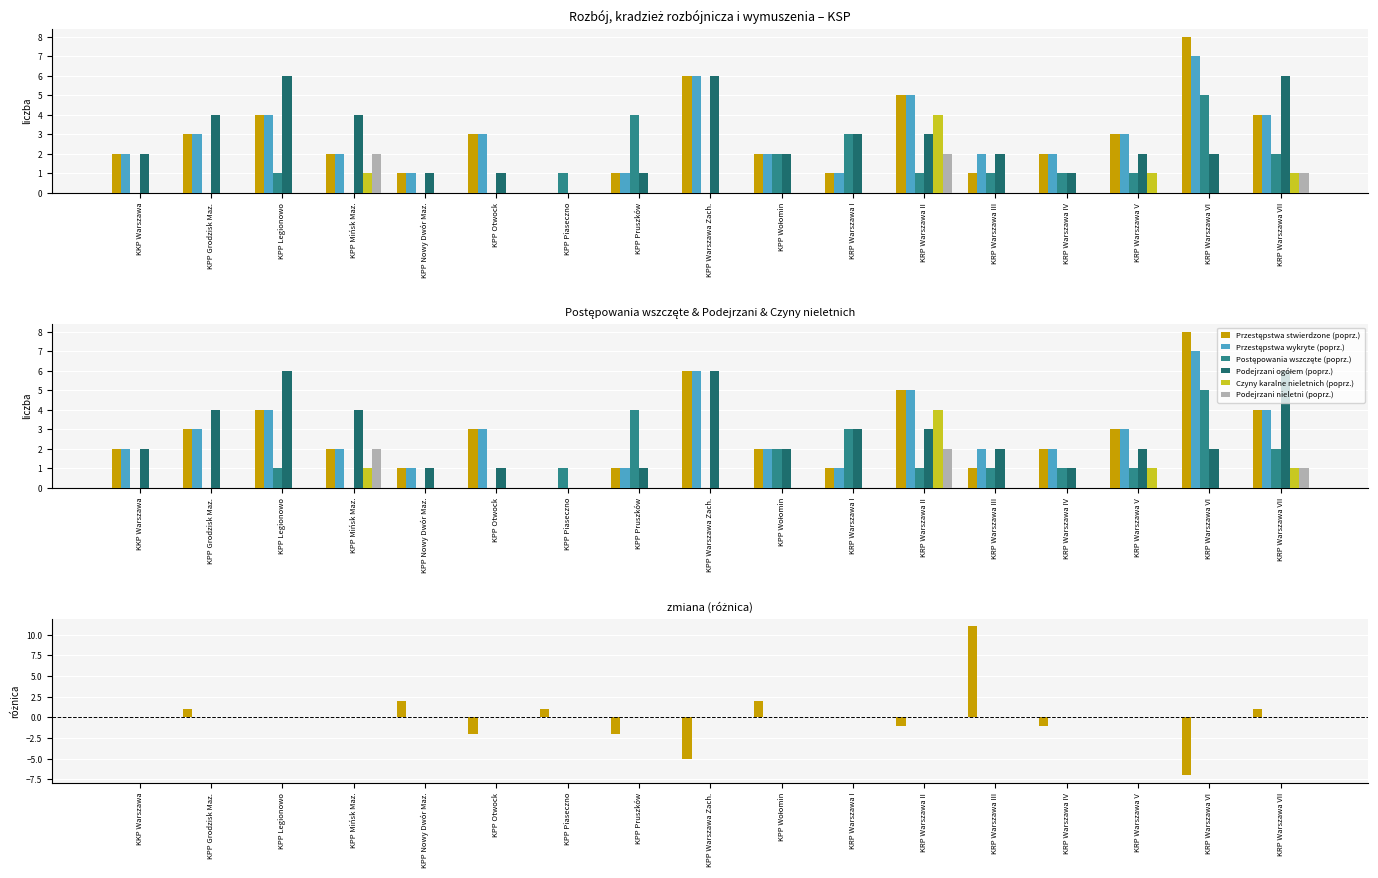

Reading right to left, what are all the values shown in this chart?

Przestępstwa stwierdzone (poprz.): 1	-7	0	-1	11	-1	0	2	-5	-2	1	-2	2	0	0	1	0
Przestępstwa wykryte (poprz.): 0	0	0	0	0	0	0	0	0	0	0	0	0	0	0	0	0
Postępowania wszczęte (poprz.): 0	0	0	0	0	0	0	0	0	0	0	0	0	0	0	0	0
Podejrzani ogółem (poprz.): 0	0	0	0	0	0	0	0	0	0	0	0	0	0	0	0	0
Czyny karalne nieletnich (poprz.): 0	0	0	0	0	0	0	0	0	0	0	0	0	0	0	0	0
Podejrzani nieletni (poprz.): 0	0	0	0	0	0	0	0	0	0	0	0	0	0	0	0	0